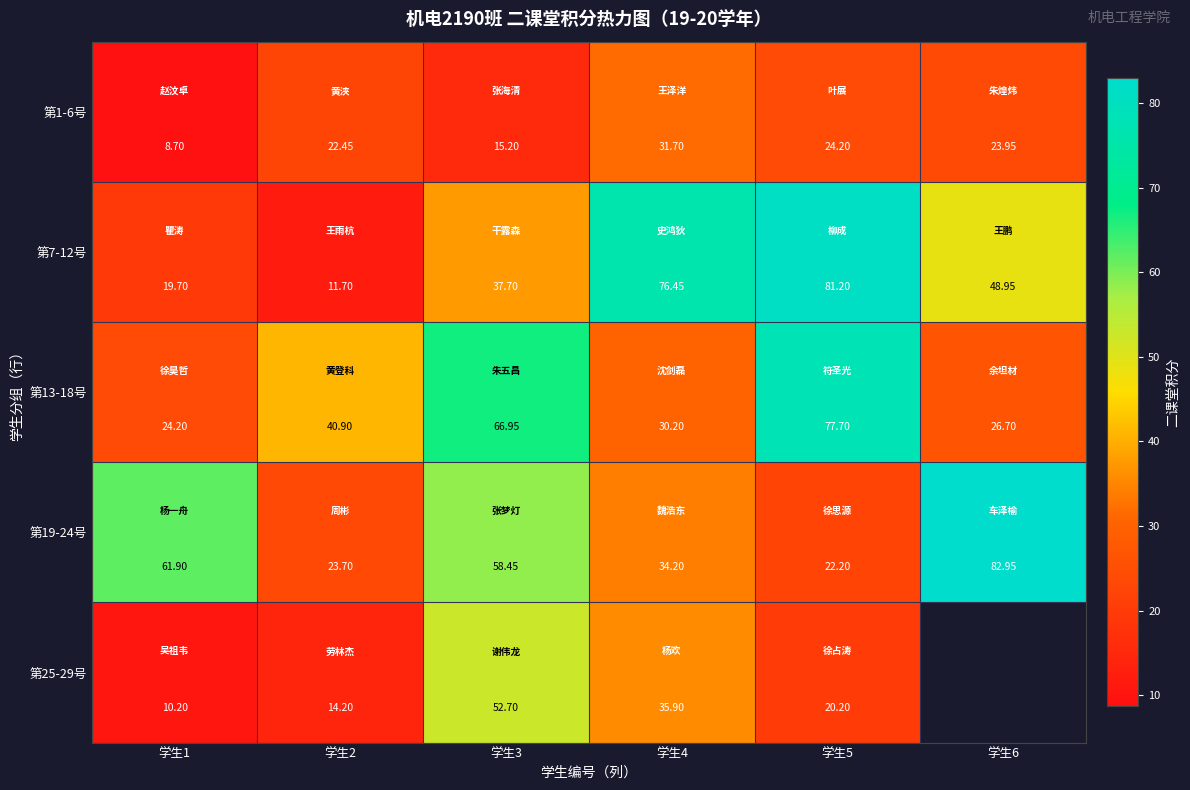

What is the average value of the 第7-12号 series?

45.9